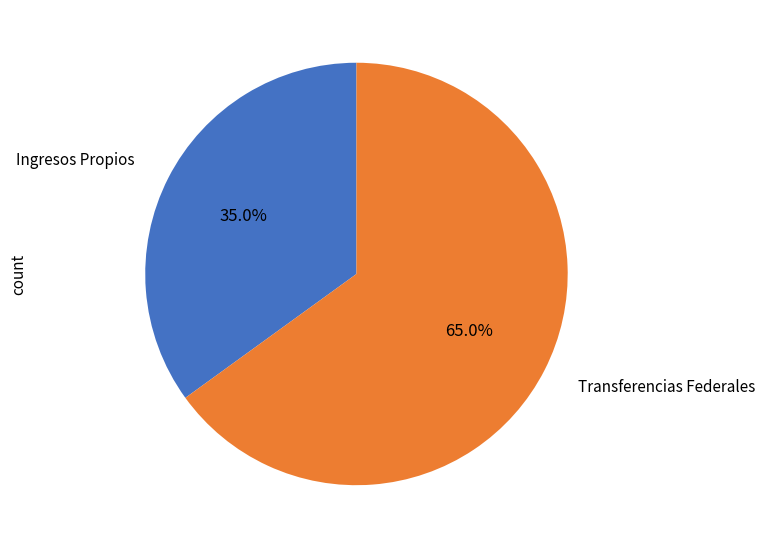

Which slice is the smallest?

Ingresos Propios